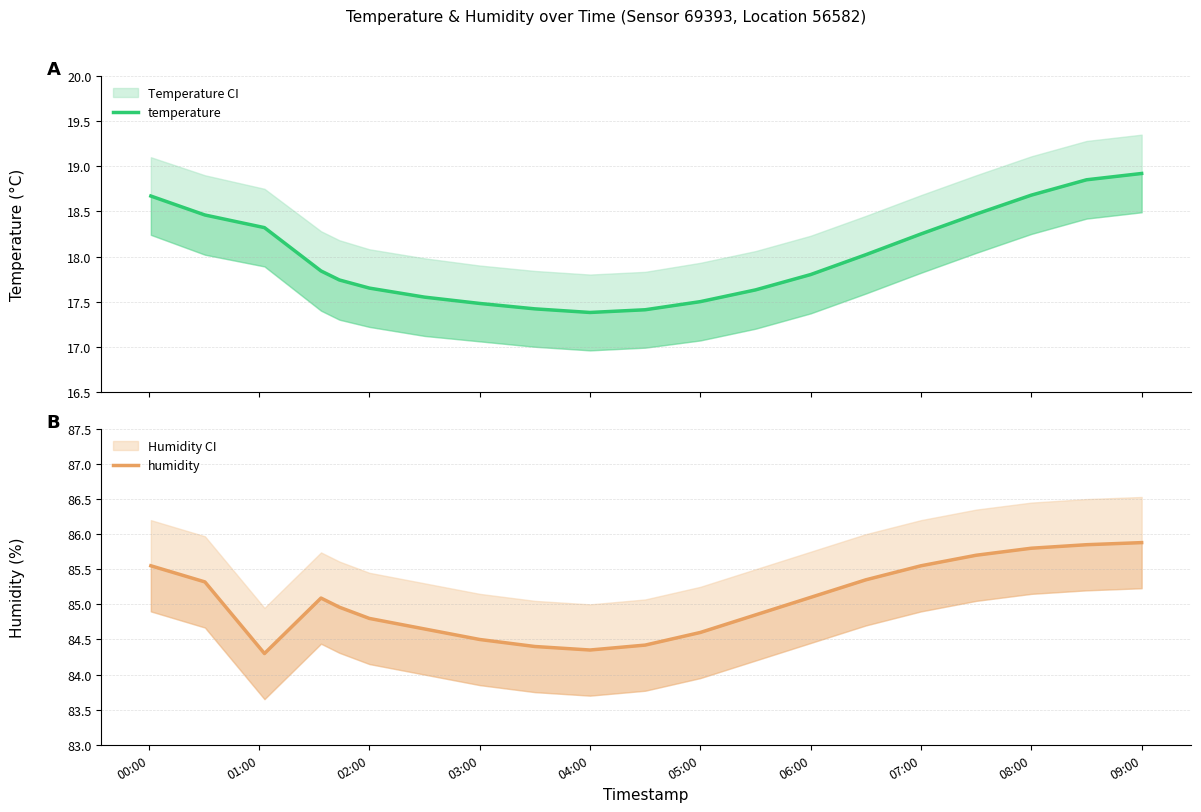

True or false: temperature and humidity intersect in this chart.

False